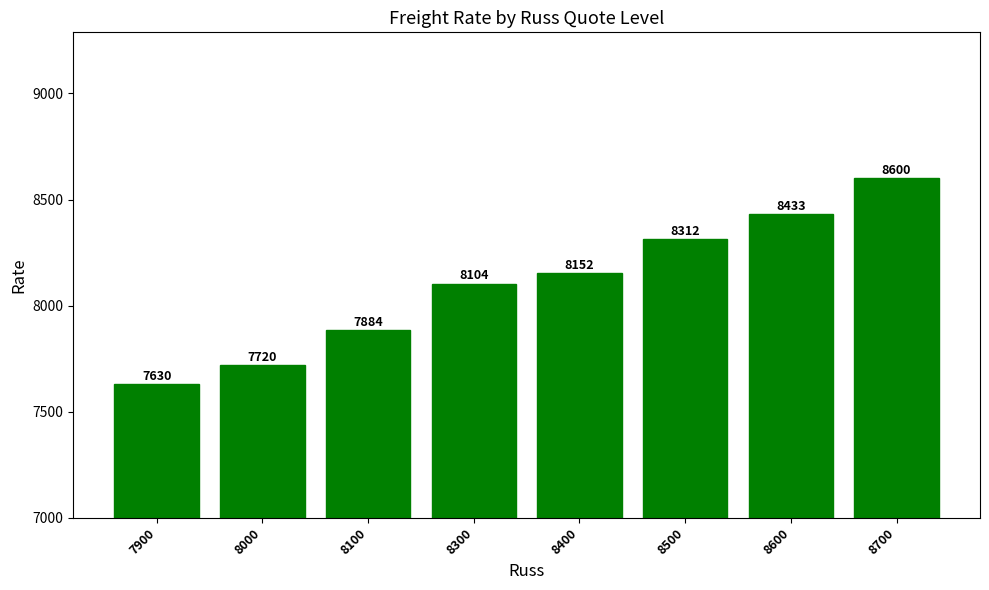

Where does the data first go above 8151?

8400